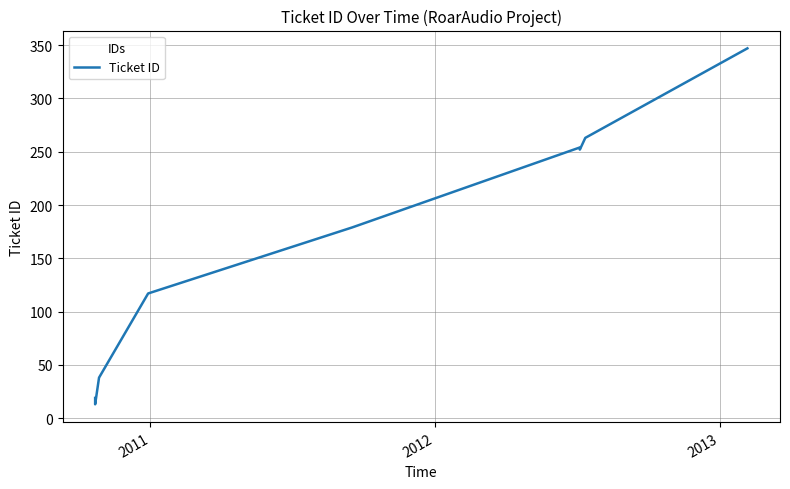

Reading left to right, extract all data points from this chart.

19	13	38	117	179	254	253	252	263	347